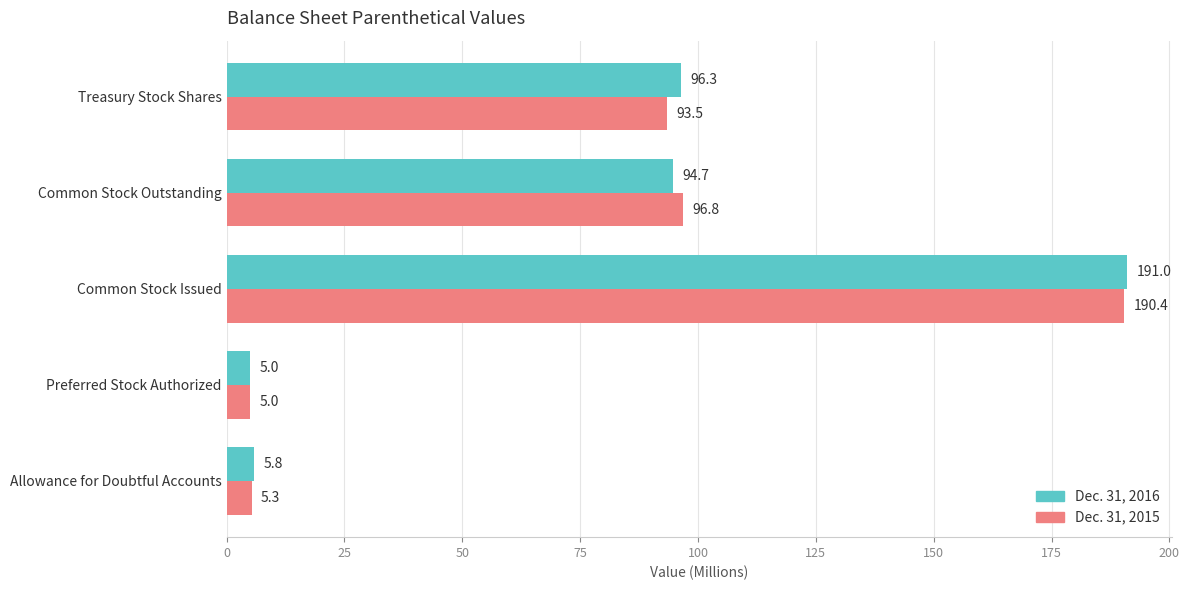

True or false: Dec. 31, 2015 has a value of 5.0 at Preferred Stock Authorized.

True